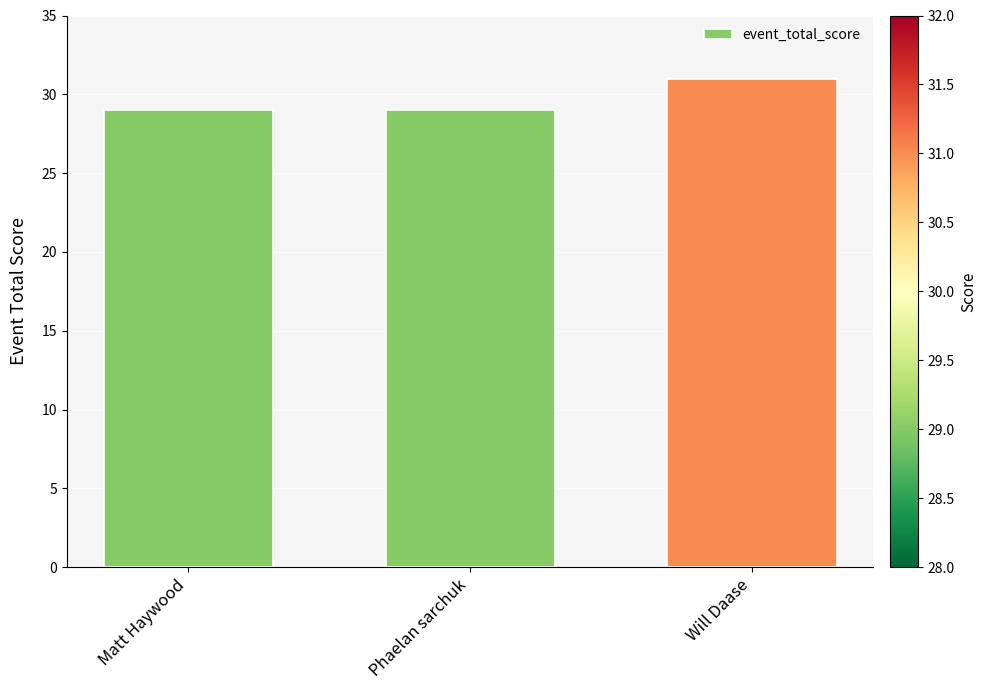

How many distinct data groups are displayed?

1